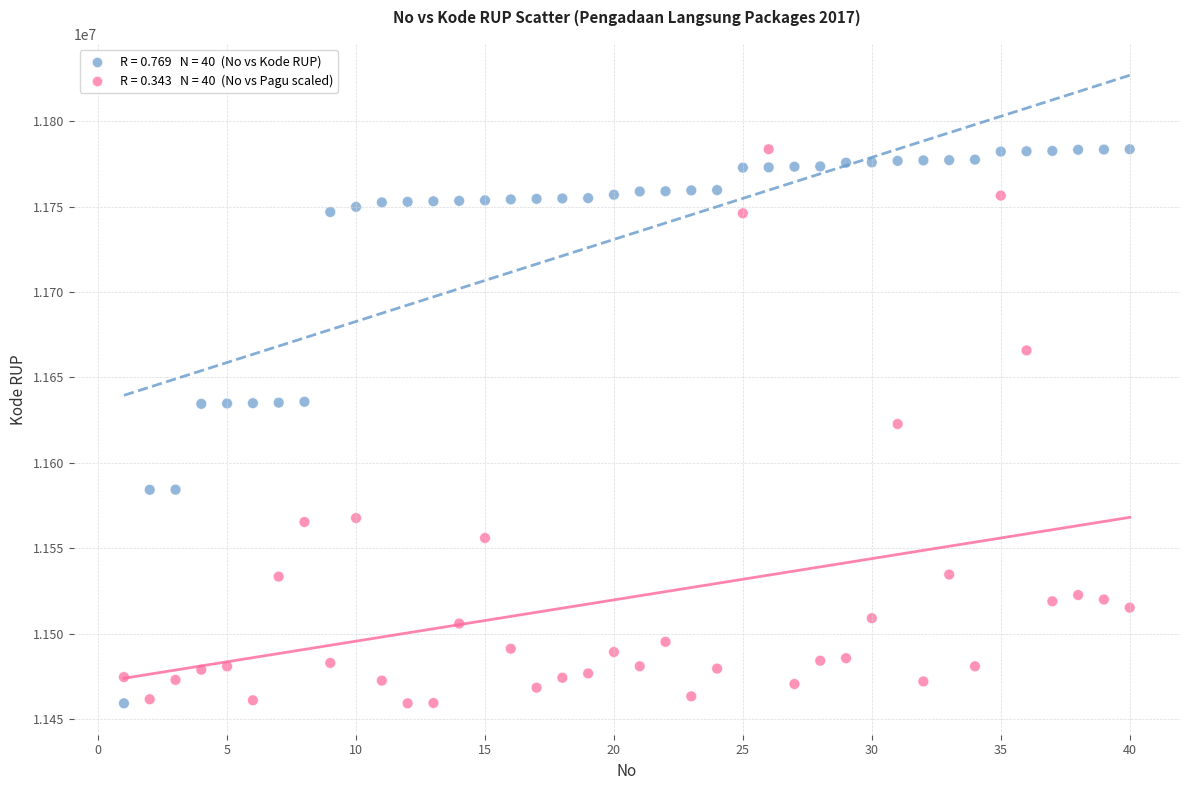

Across all data points, what is the range of X values (max minus min)?

39.0